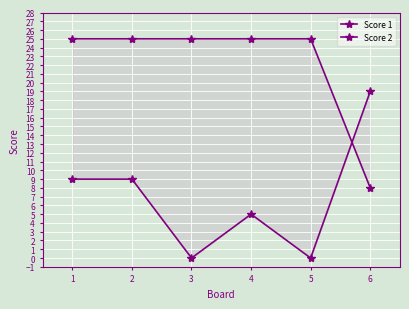

True or false: Score 1 and Score 2 cross at least once.

True